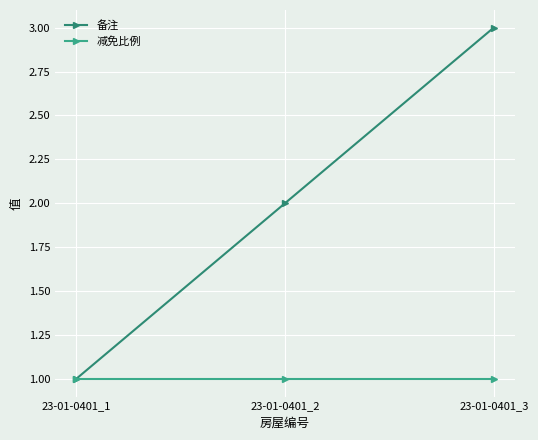

How many 备注 values are between 1 and 3?

3